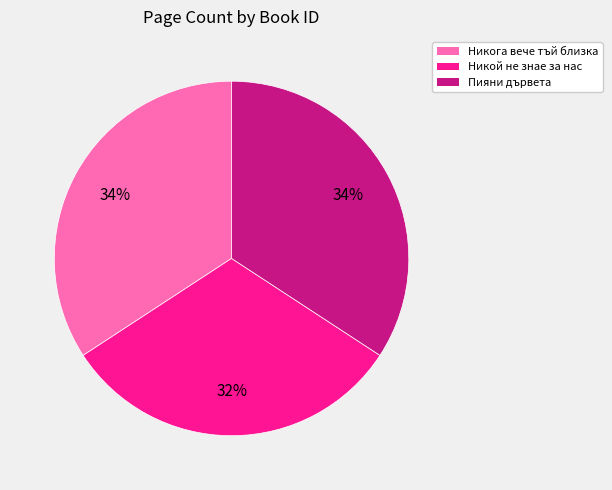

Is there a majority slice in this chart?

No